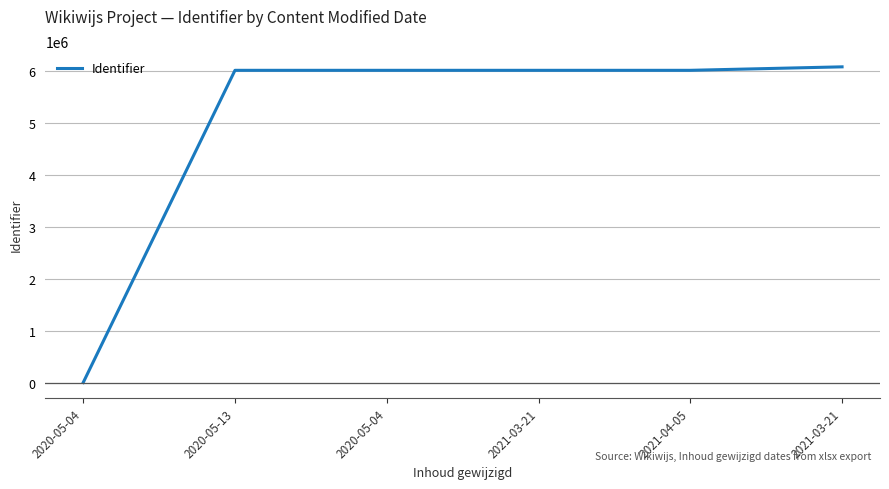

Does the chart display data point markers on the line(s)?

No